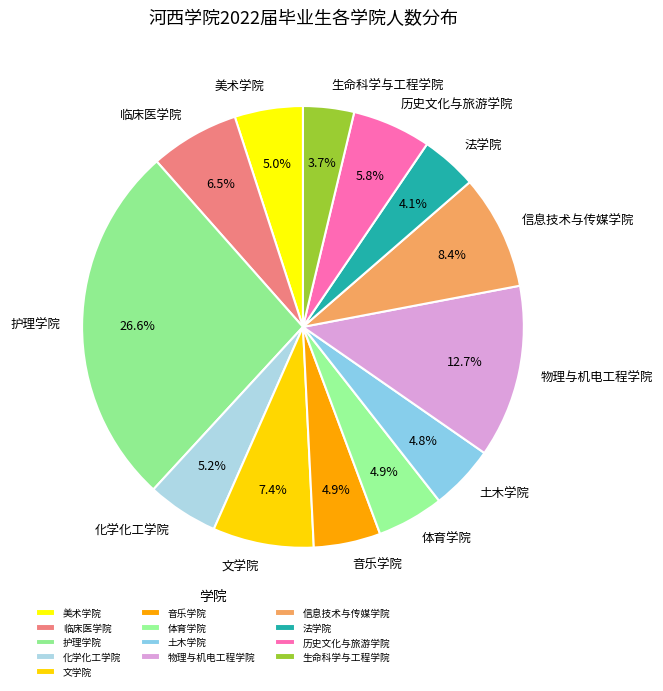

How many slices are in this pie chart?

13